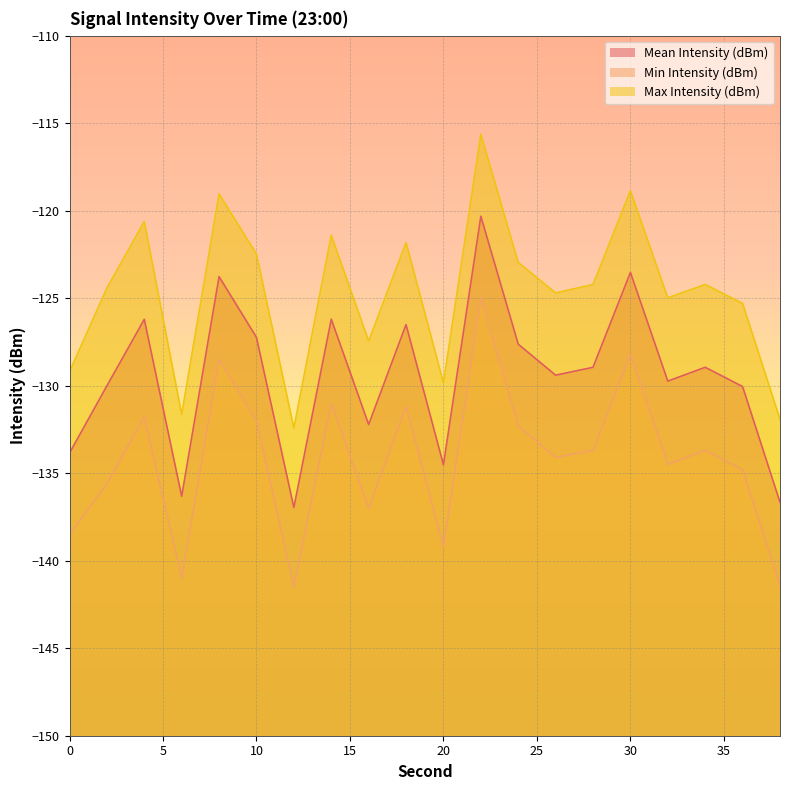

Which series has the widest spread of values?

Max Intensity (dBm)